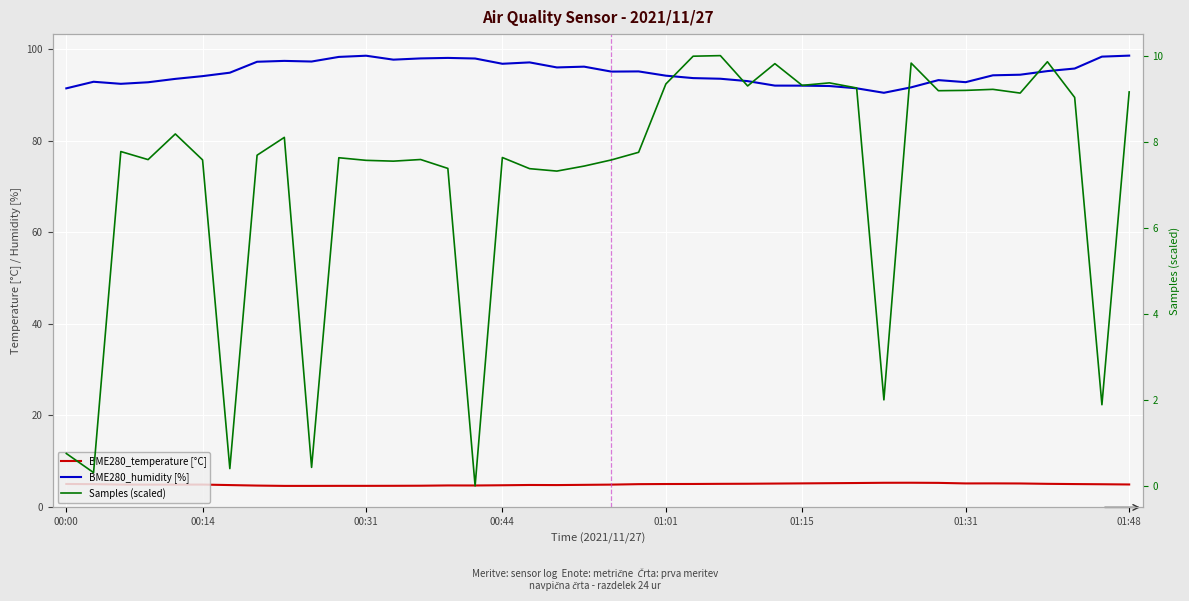

True or false: Samples (scaled) has a value of 10.9 at 17.

False